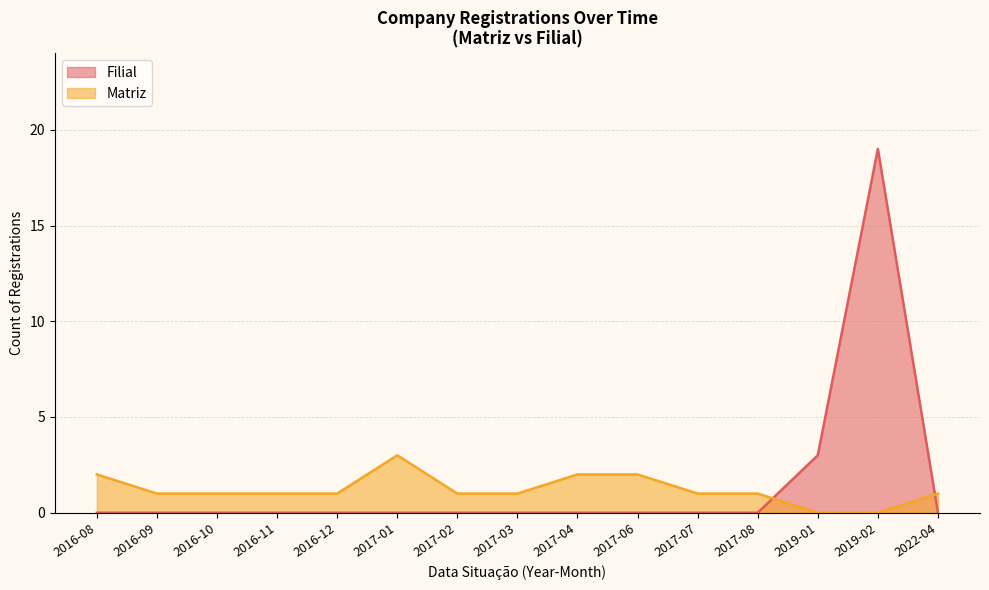

True or false: Filial and Matriz intersect in this chart.

True